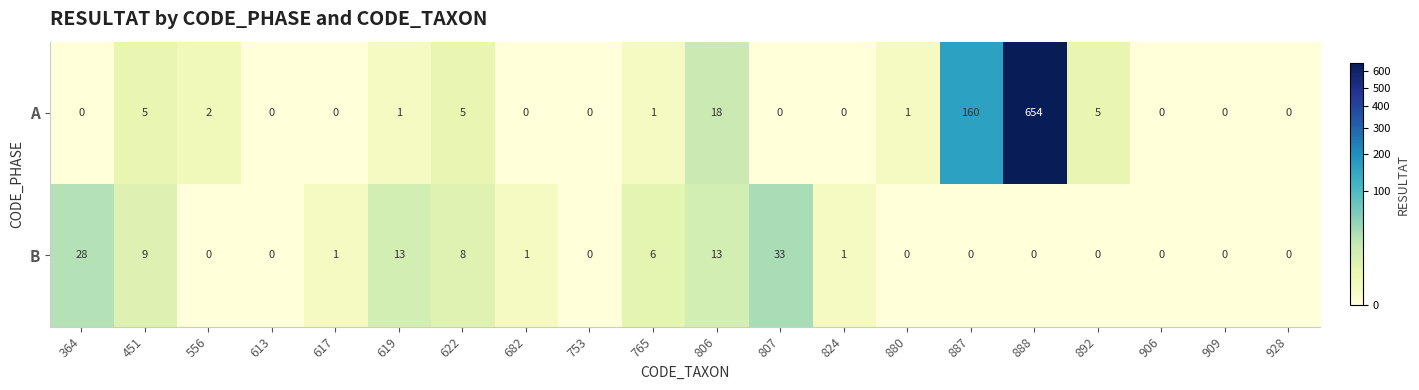

Rank the series at 682 from lowest to highest value.

A, B